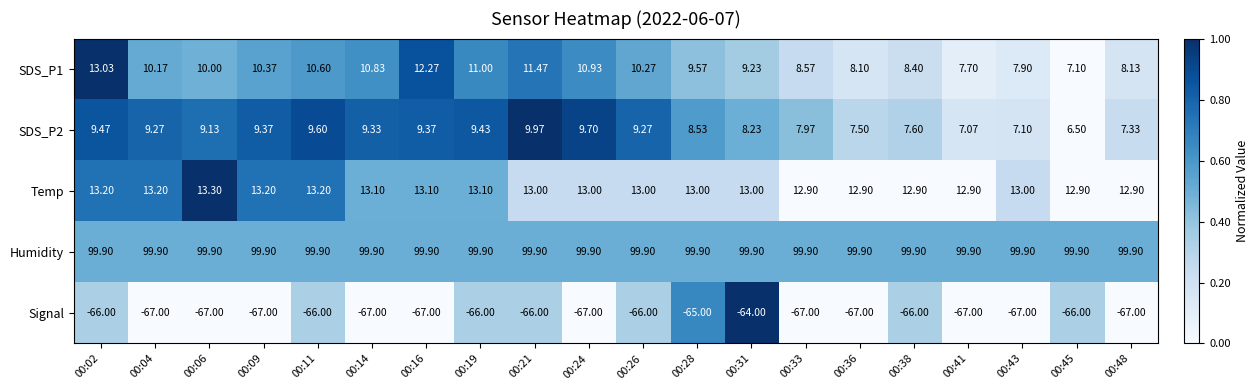

What is the difference between the highest and lowest values at 00:36?

166.9